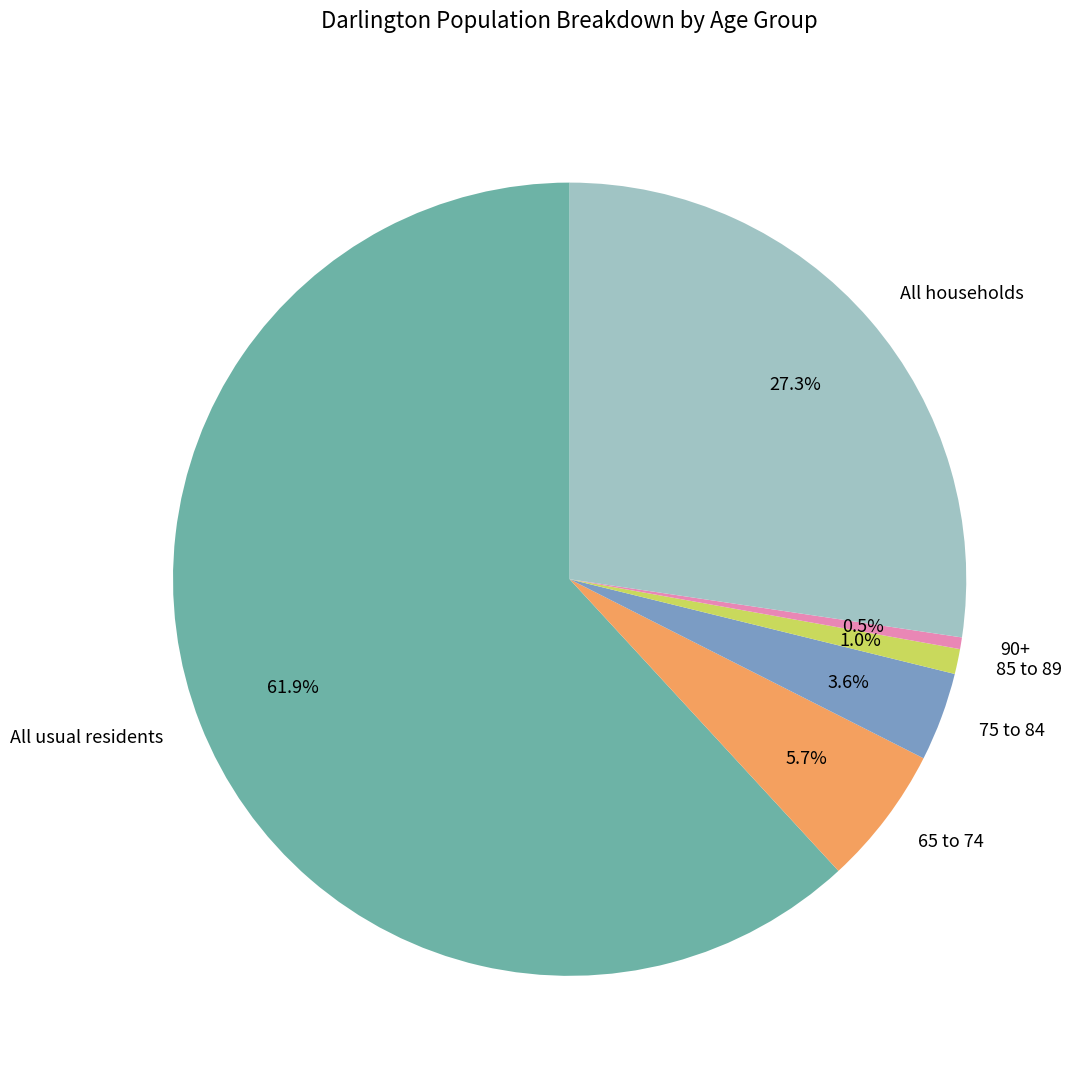

What percentage is the 85 to 89 slice, to the nearest percent?

1%